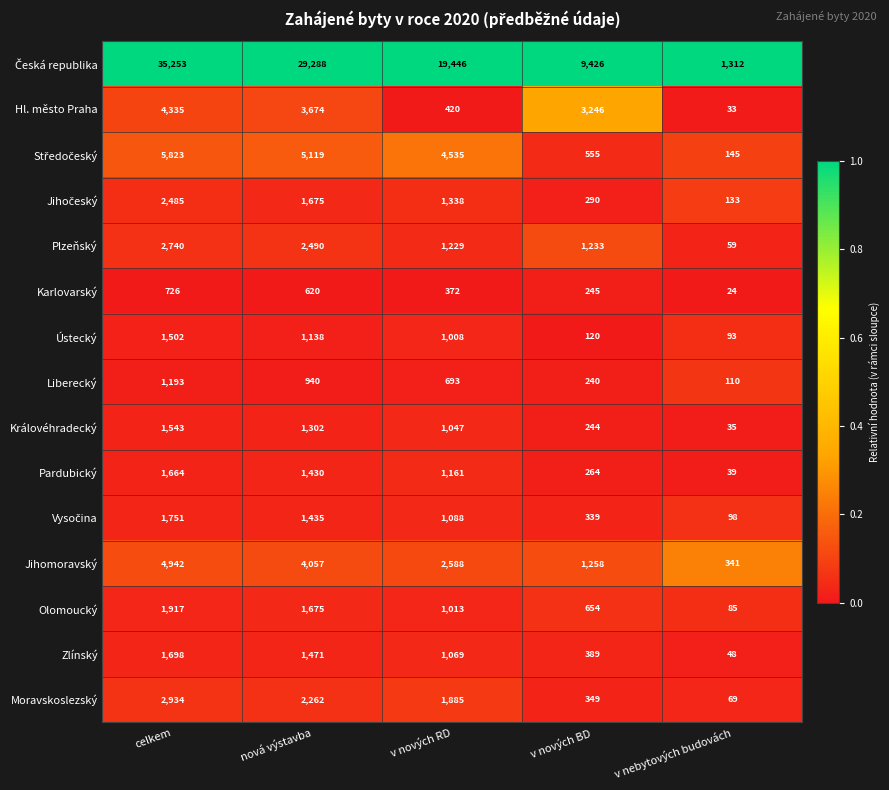

The Ústecký series shows 1502 at celkem. True or false?

True